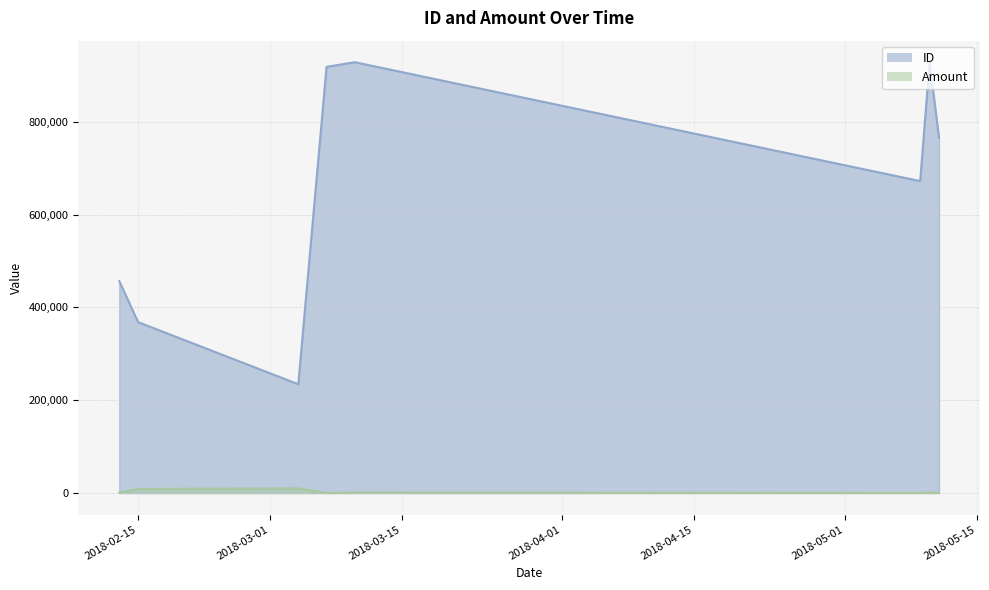

True or false: Amount and ID intersect in this chart.

False